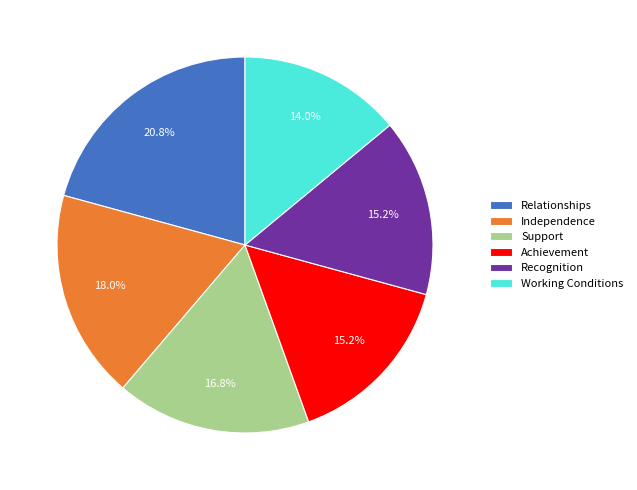

Combined, do Achievement and Recognition account for over 50%?

No